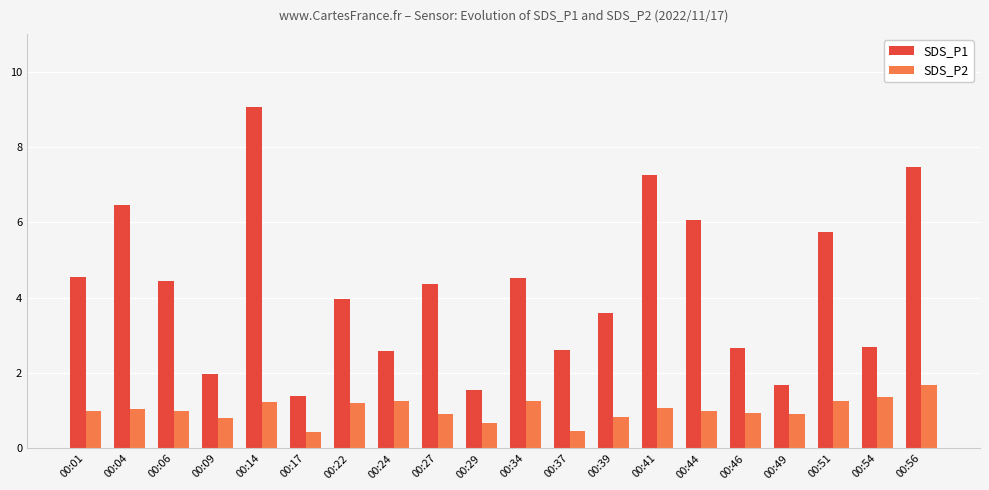

Is it true that SDS_P1 equals 7.5 at 00:56?

True